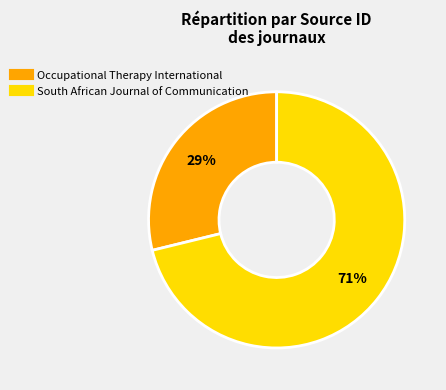

Rank the categories by value from highest to lowest.

South African Journal of Communication, Occupational Therapy International